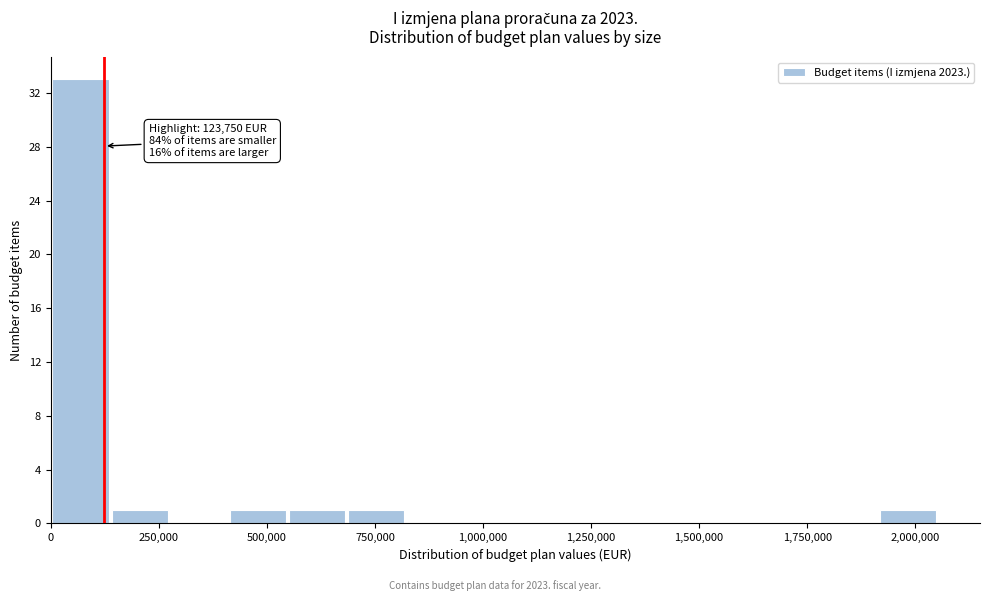

Around what value on the x-axis is the tallest bar? Give the approximate position of its centre, as read against the axis.

50000